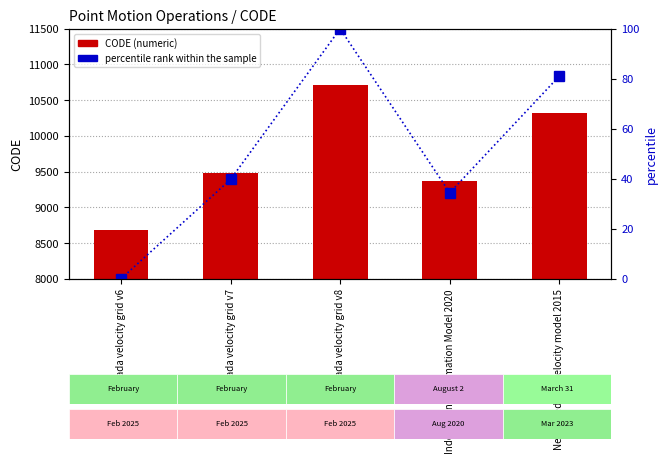

Rank the series at Indonesian Deformation Model 2020 from highest to lowest value.

CODE, percentile rank within the sample